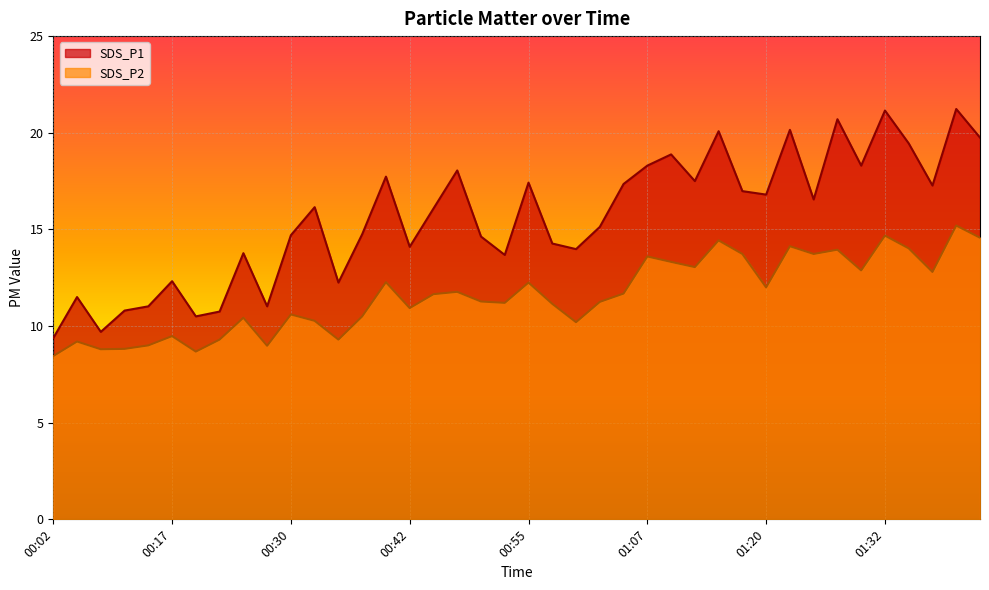

At which category does the chart reach its peak across all series?

01:40